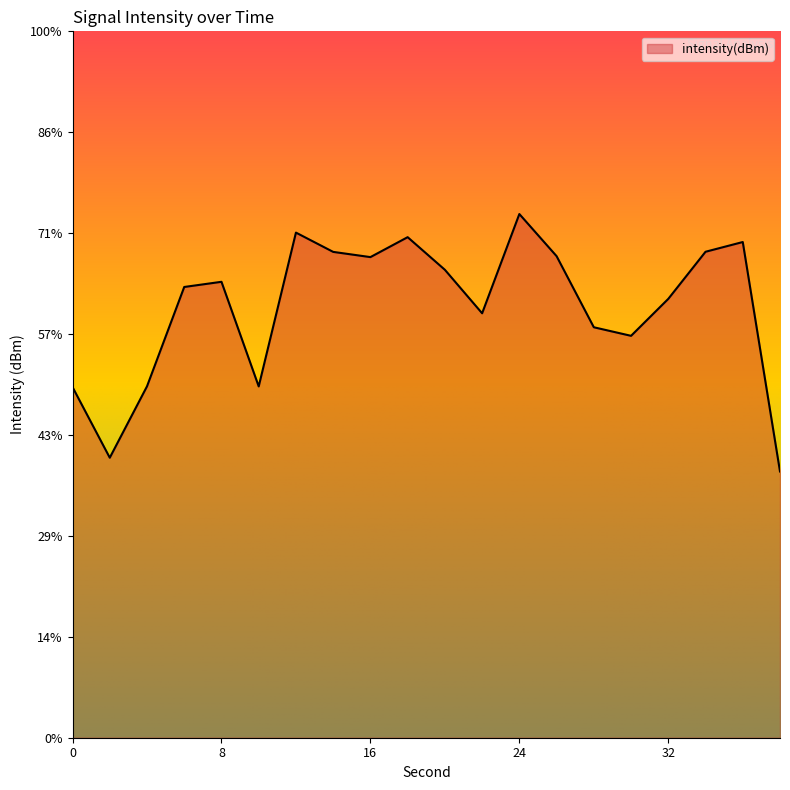

At which label is the value closest to -125?

30